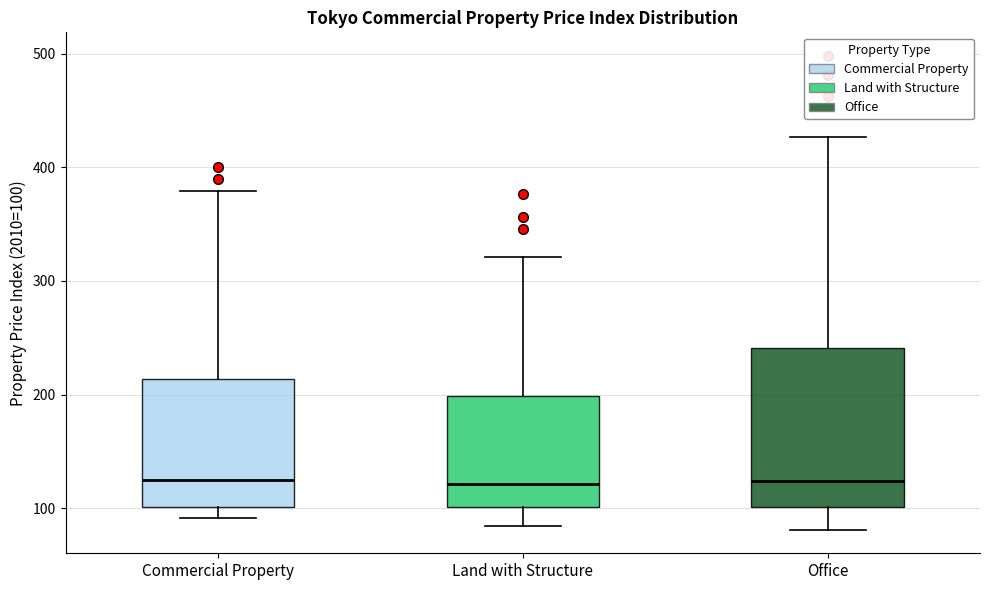

Reading left to right, read every box against the y-axis: the position of its median line, the range the box covers, and the ends of its whiskers. The values are not printed on the chart, so give them approximately, as read against the axis.

Commercial Property: median 120, box 100 to 210, whiskers 90 to 380
Land with Structure: median 120, box 100 to 200, whiskers 80 to 320
Office: median 120, box 100 to 240, whiskers 80 to 430